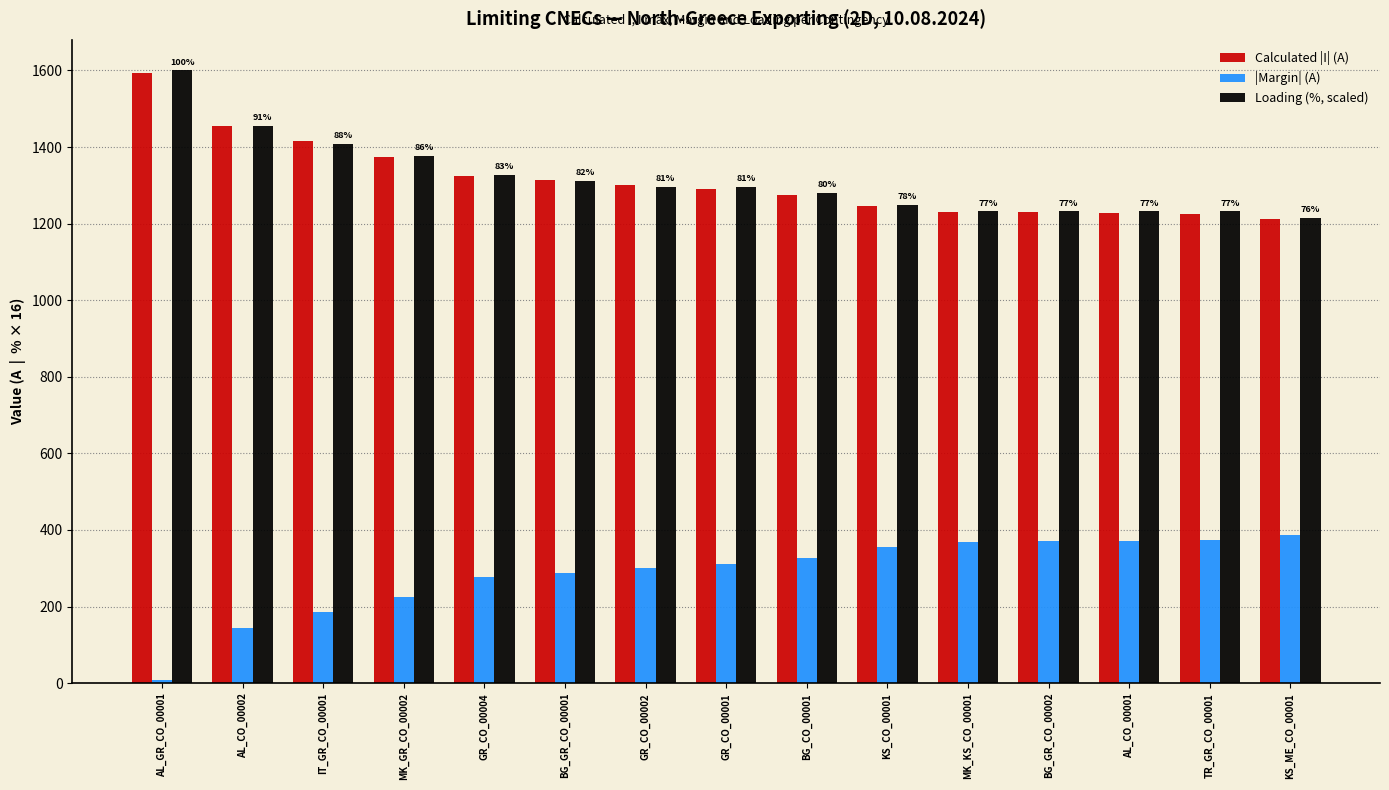

True or false: Loading (%, scaled) has a value of 1376 at MK_GR_CO_00002.

True